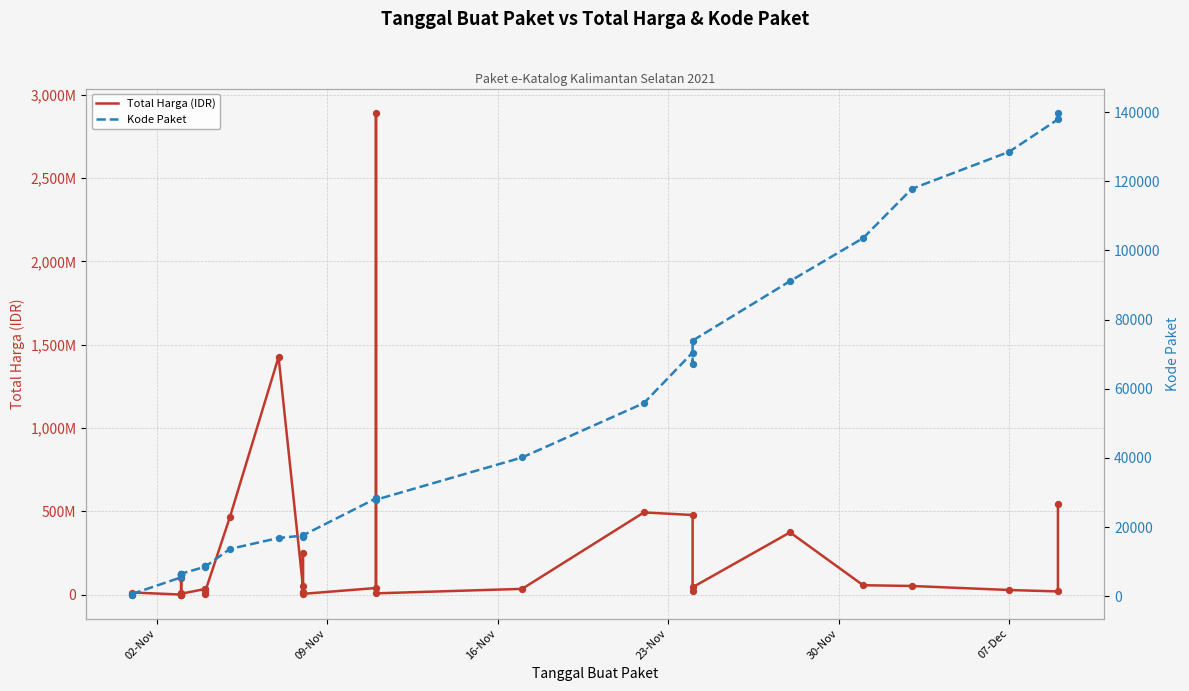

Which series reaches the minimum Y coordinate?

Kode Paket